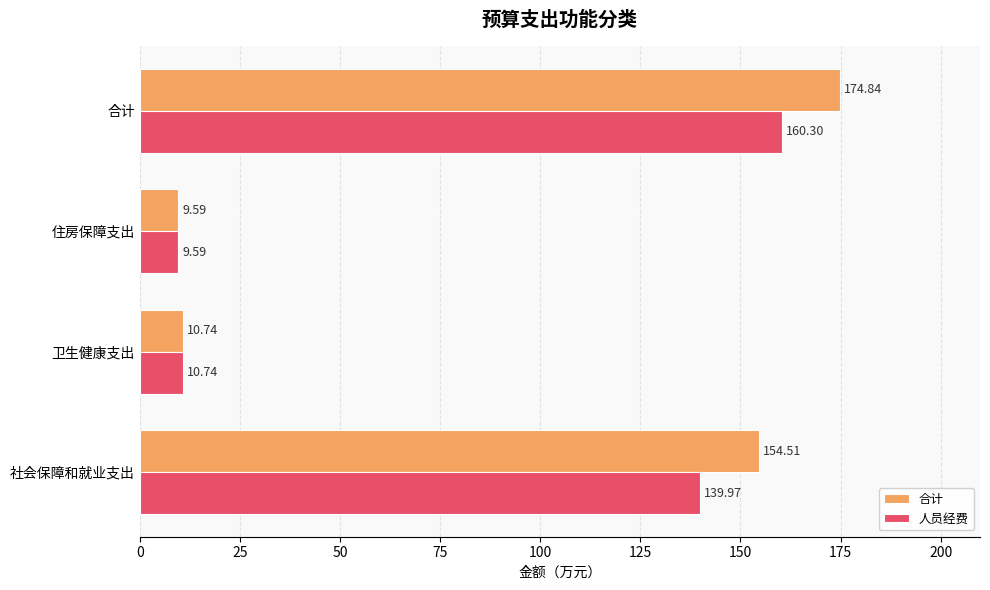

Rank the series by their average value, from highest to lowest.

合计, 人员经费